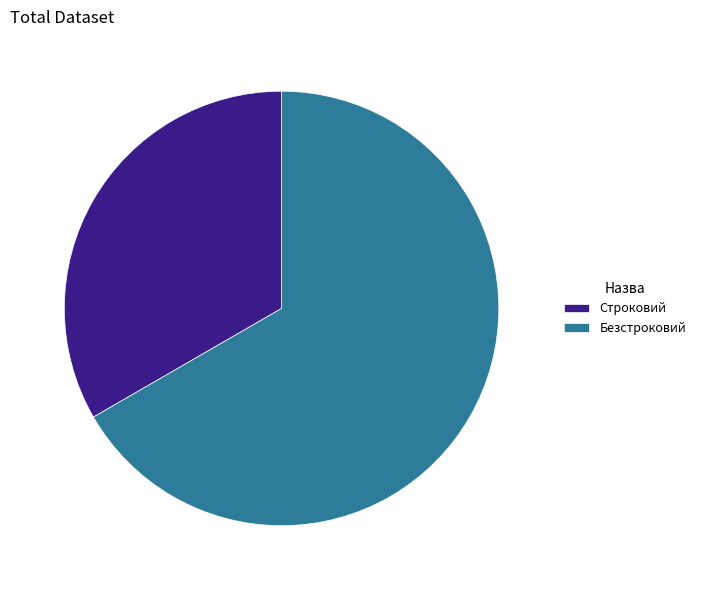

Which has a higher value, Безстроковий or Строковий?

Безстроковий